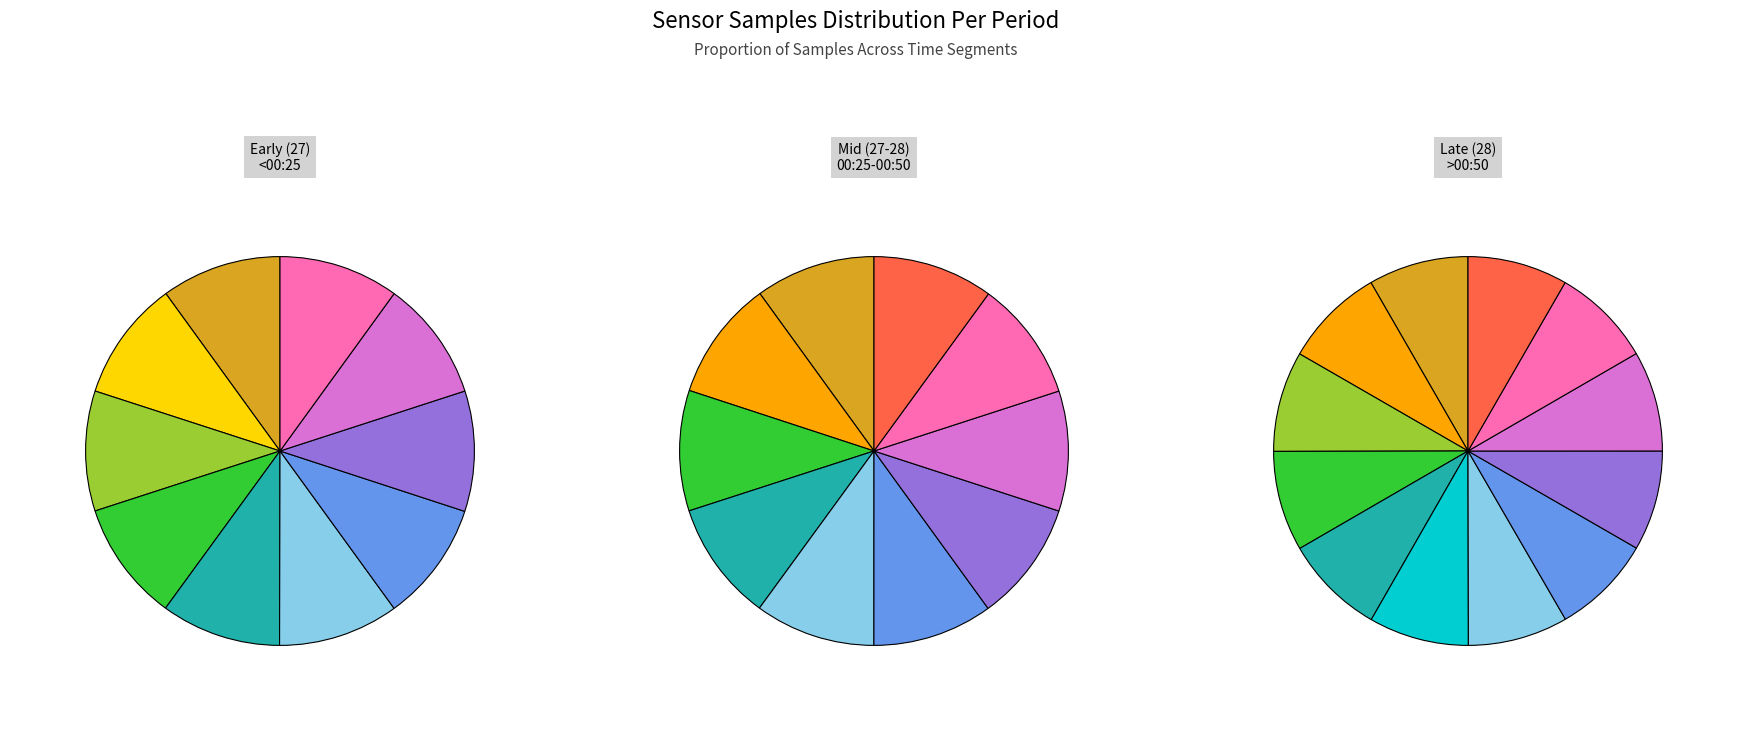

How many slices are in this pie chart?

12